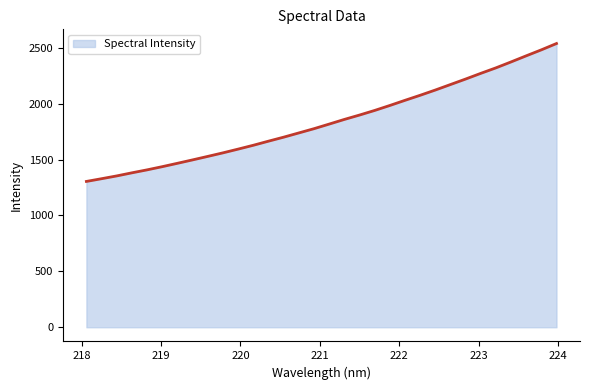

What is the smallest value displayed?

1304.0